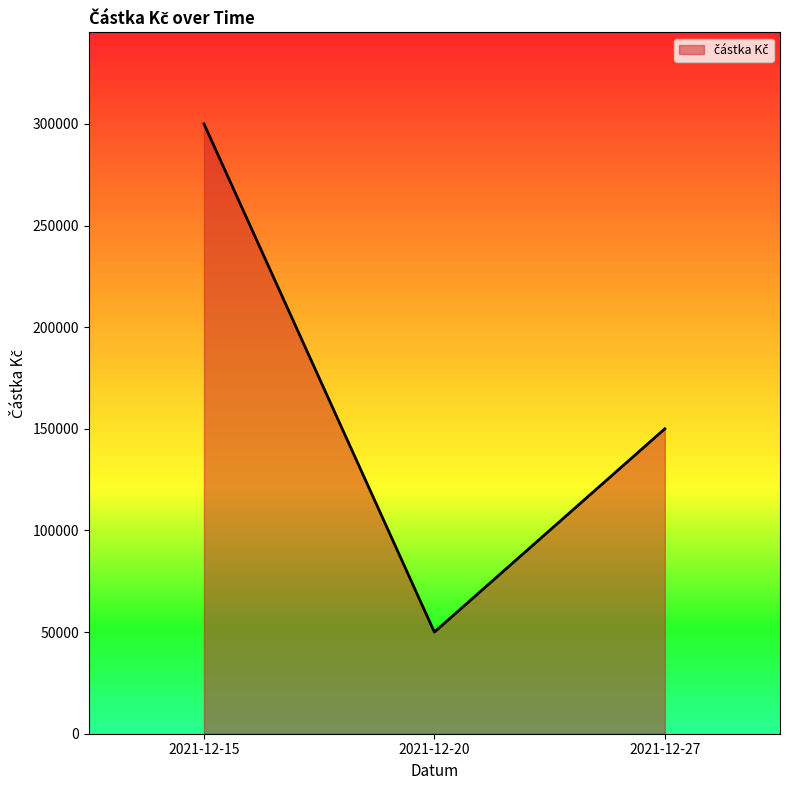

The value at 2021-12-20 is 50000. True or false?

True